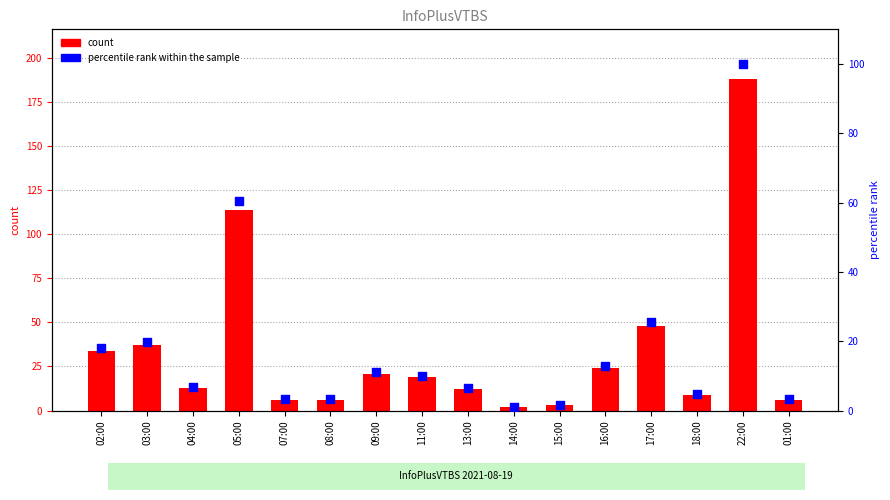

Which series has the widest spread of Y values?

count